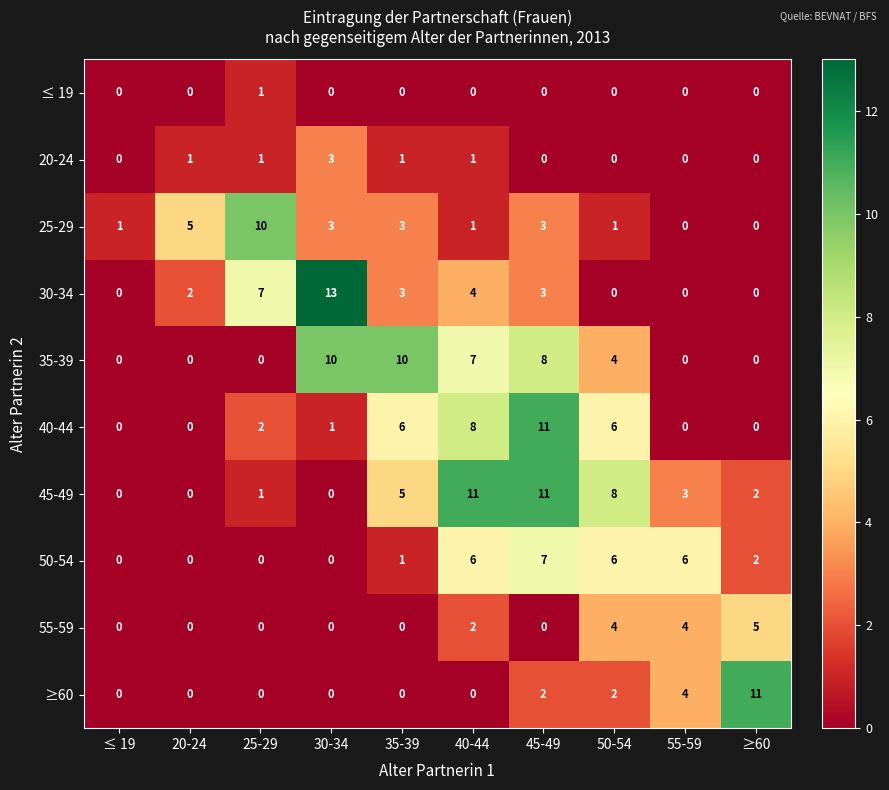

What is the greatest value displayed?

13